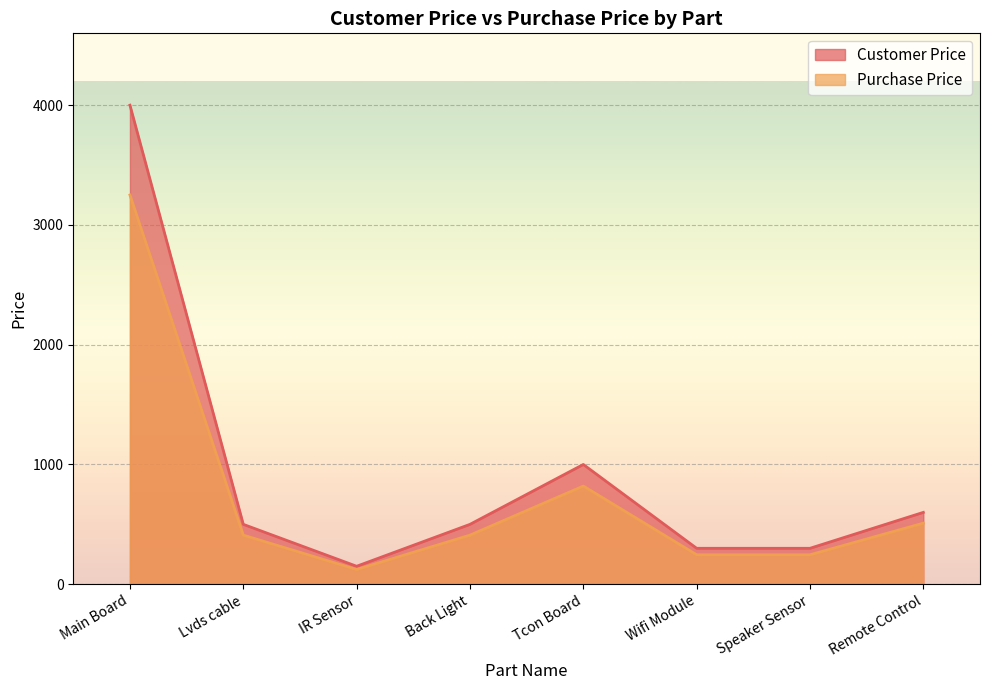

What is the label of the 3rd point from the right?

Wifi Module